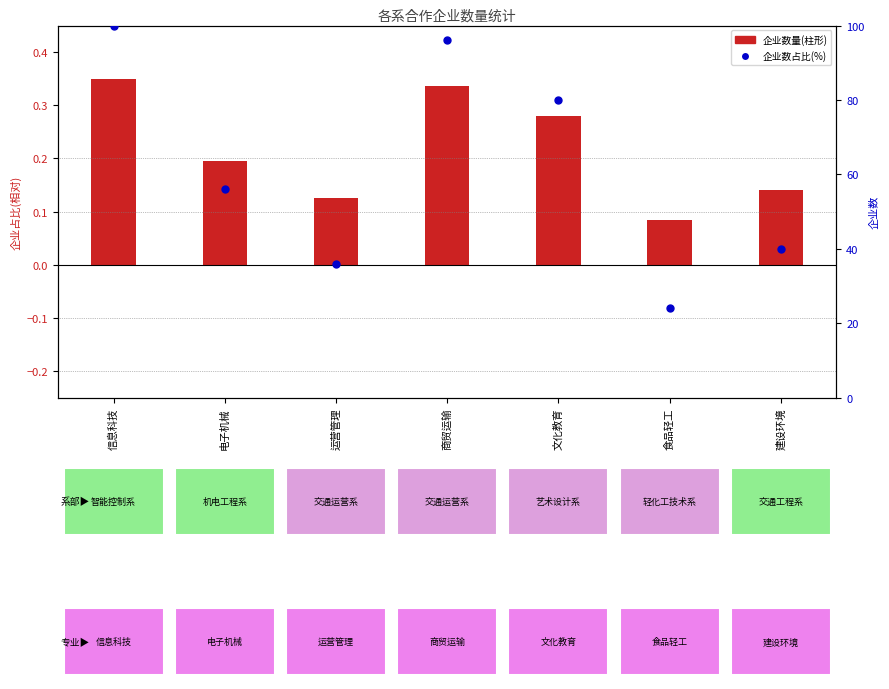

At which category is the sum across all series the highest?

信息科技